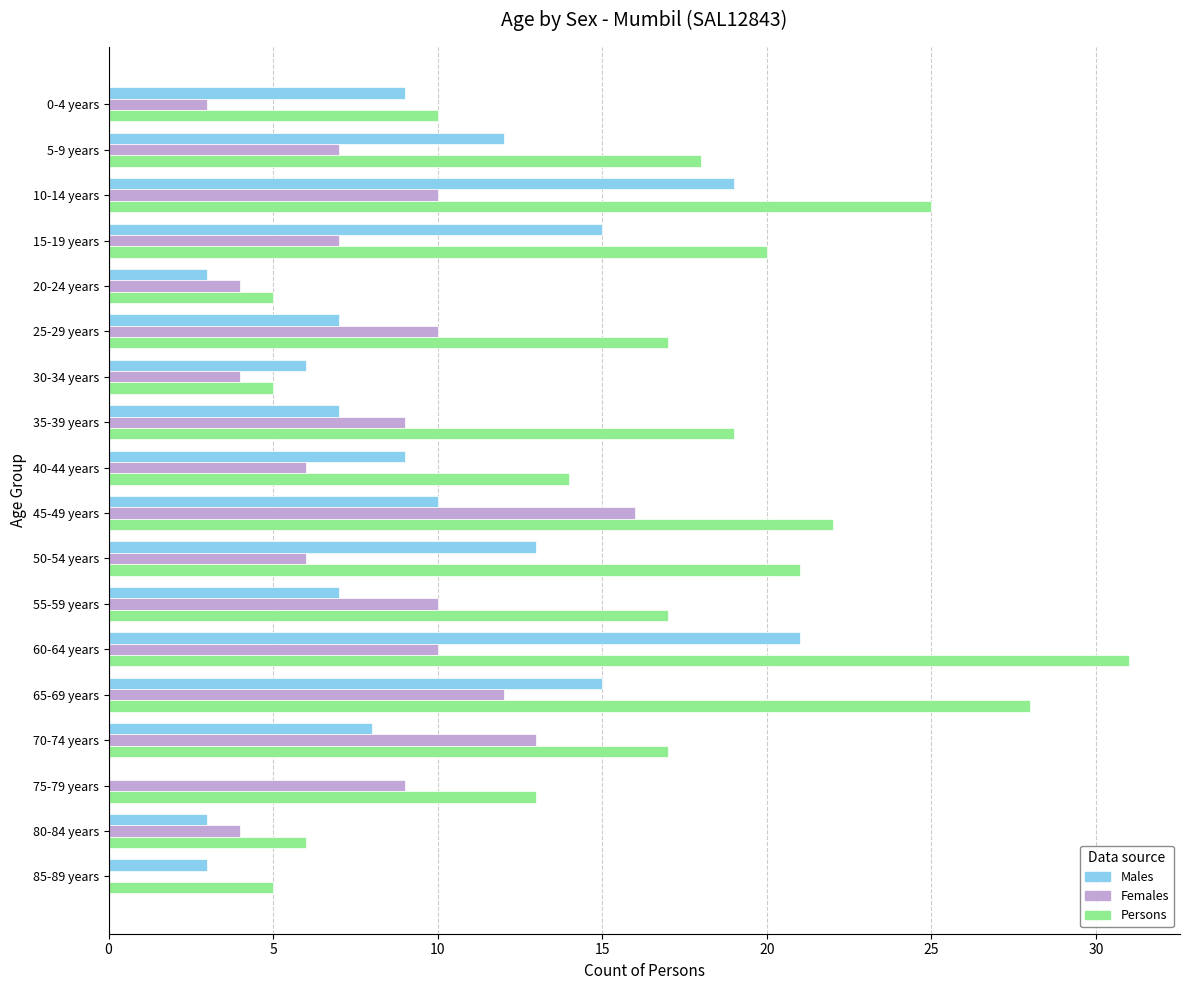

What is the sum of the Males values at 55-59 years and 45-49 years?

17